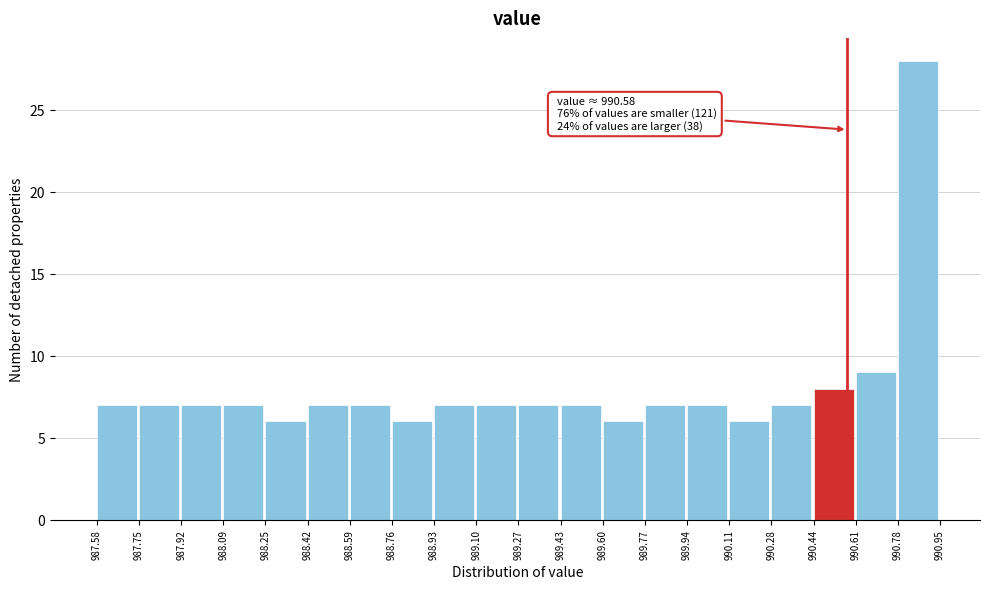

Which range on the x-axis has the tallest bar?

990.78 to 990.95